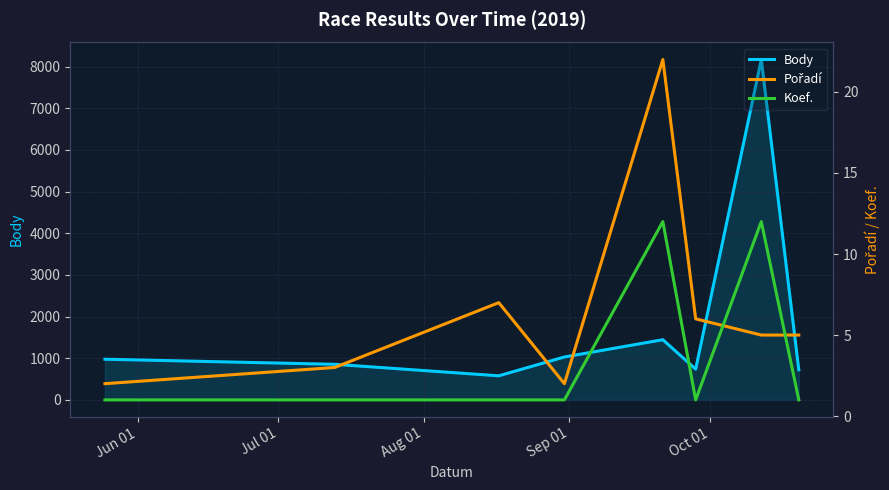

What is the smallest value displayed?

1